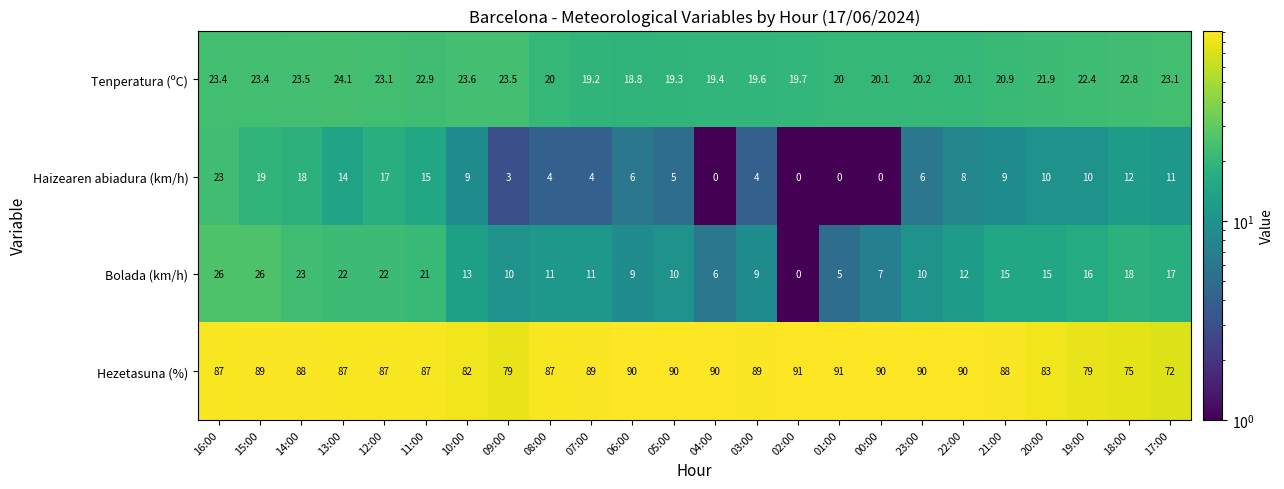

What is the spread (max minus min) of values at 12:00?

70.0